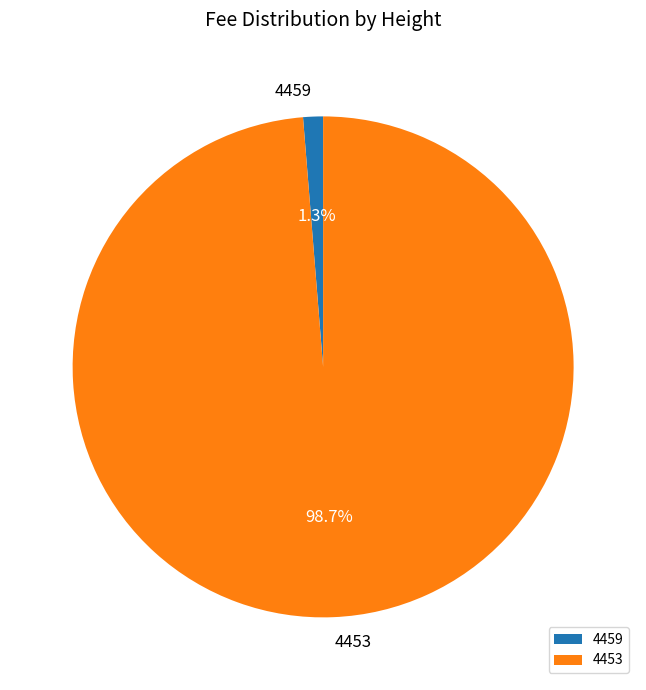

Rank the categories by value from highest to lowest.

4453, 4459